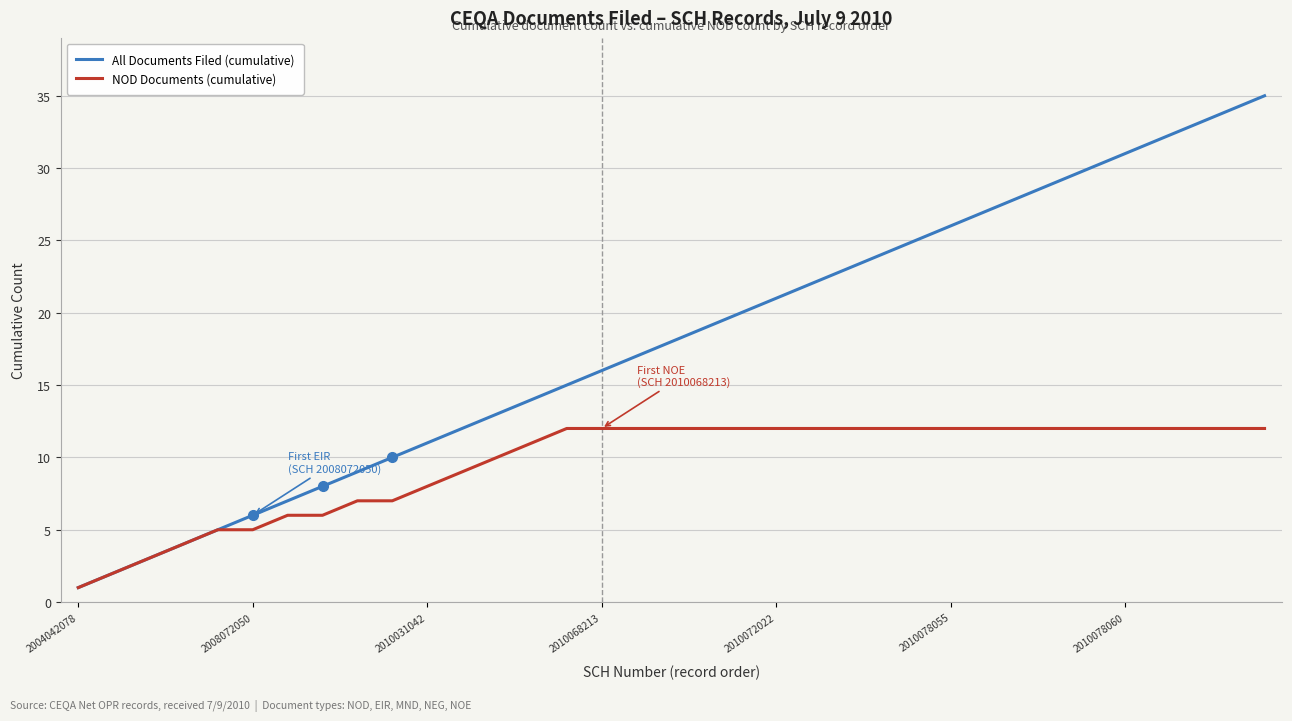

Which series has the largest total across all categories?

All Documents Filed (cumulative)